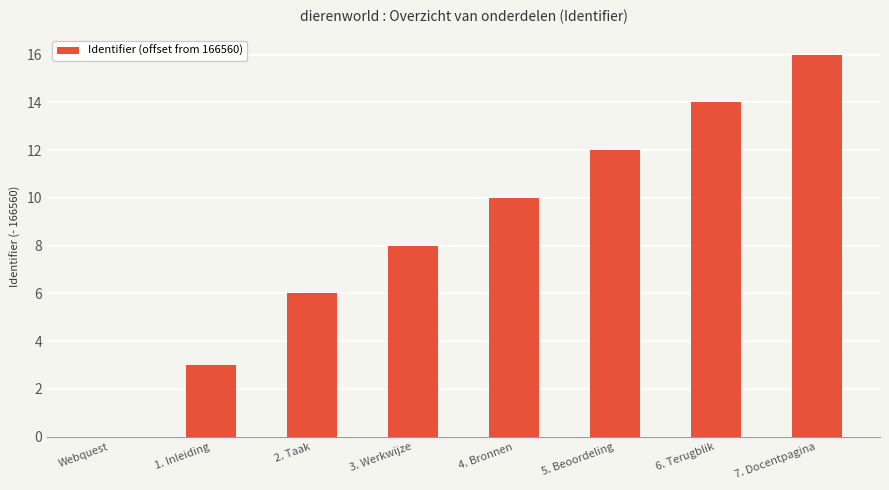

What is the sum of the values at 4. Bronnen and Webquest?

10